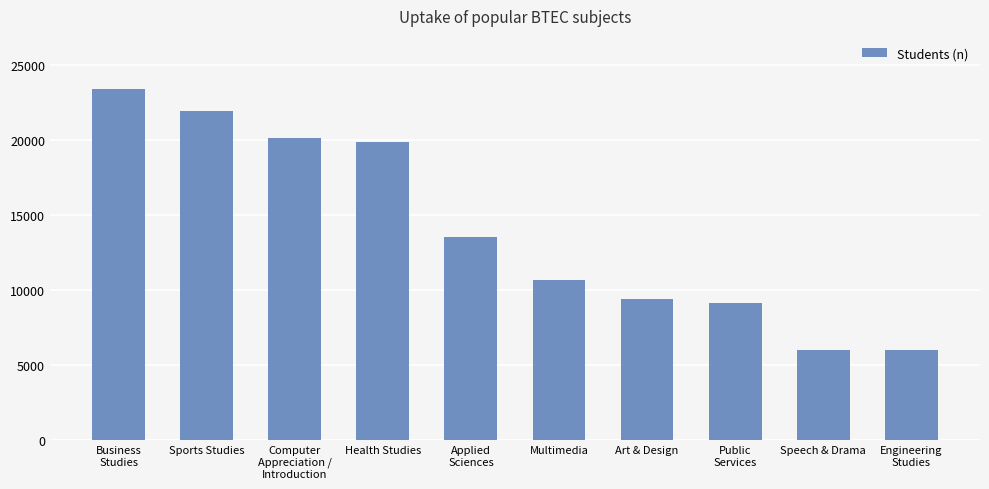

What is the change in value from Sports Studies to Art & Design?

-12506